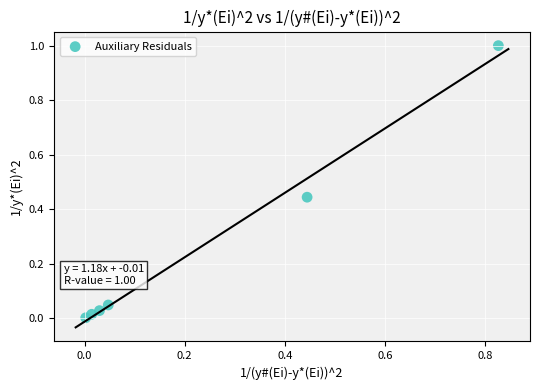

What is the range of Y values (max minus min)?

1.0